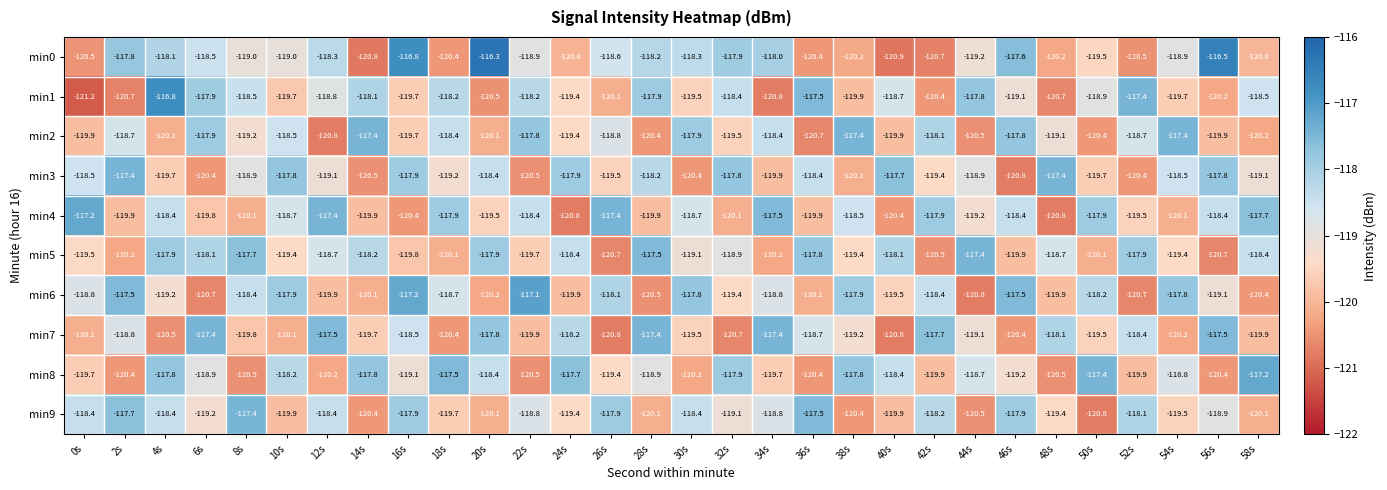

What is the spread (max minus min) of values at 38s?

3.0